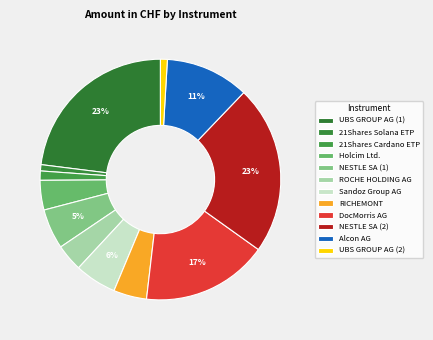

Rank the categories by value from highest to lowest.

UBS GROUP AG (1), NESTLE SA (2), DocMorris AG, Alcon AG, Sandoz Group AG, NESTLE SA (1), RICHEMONT, Holcim Ltd., ROCHE HOLDING AG, 21Shares Cardano ETP, UBS GROUP AG (2), 21Shares Solana ETP